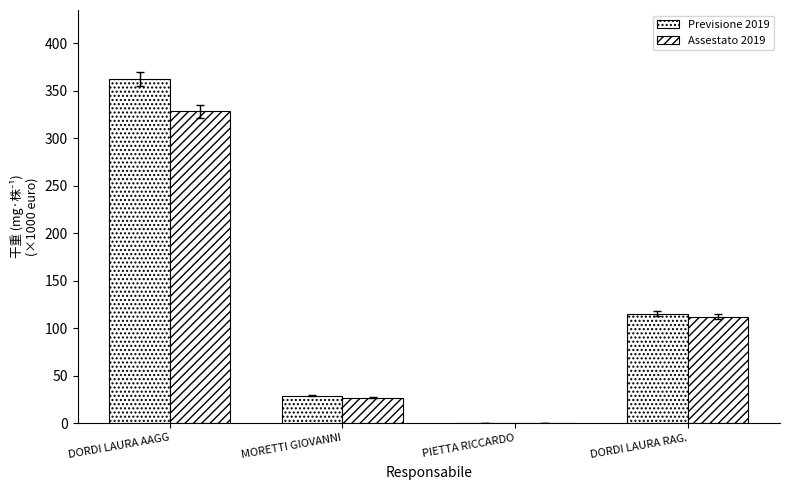

What is the greatest value displayed?

362.5